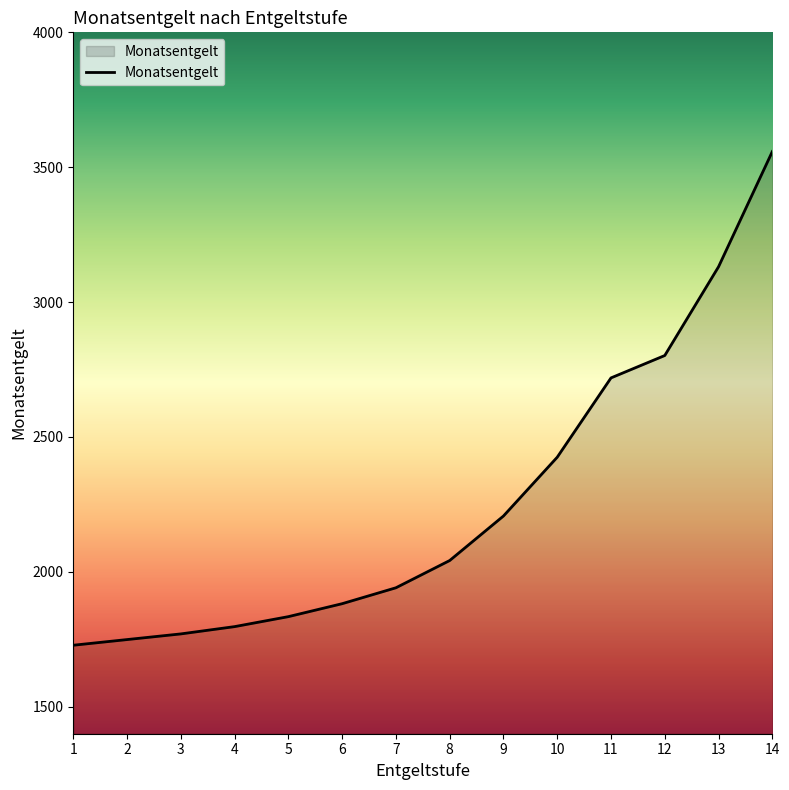

What is the minimum value shown in the chart?

1728